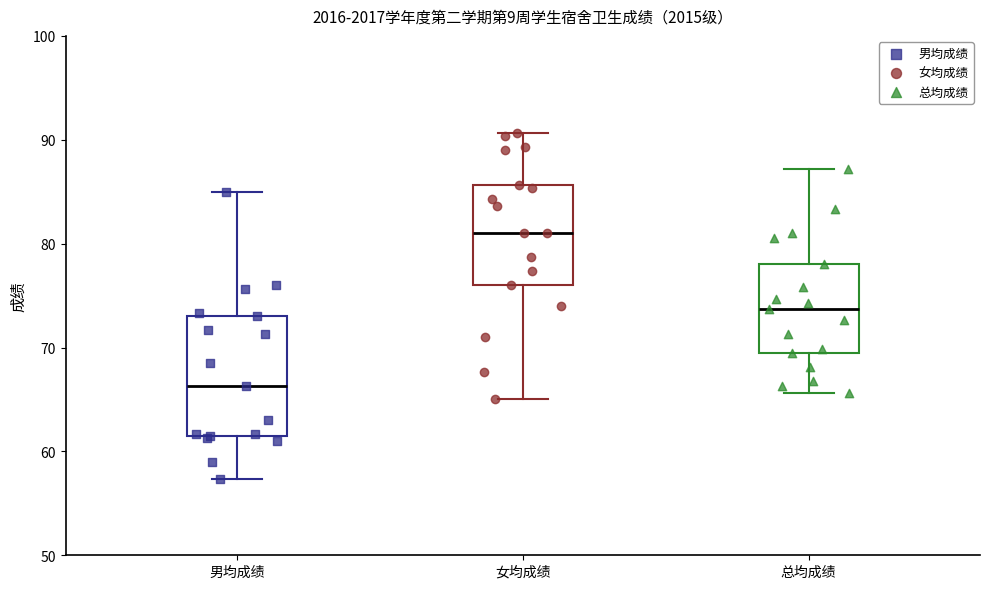

Which box has the highest median line?

女均成绩